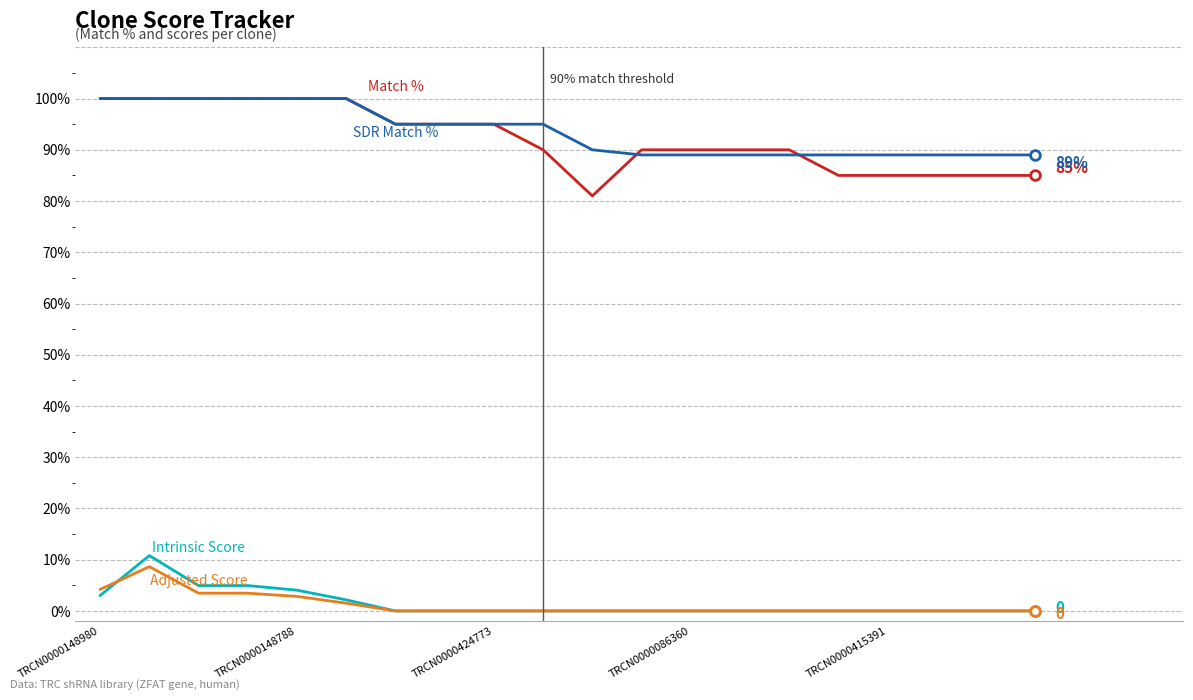

What is the greatest value displayed?

100.0